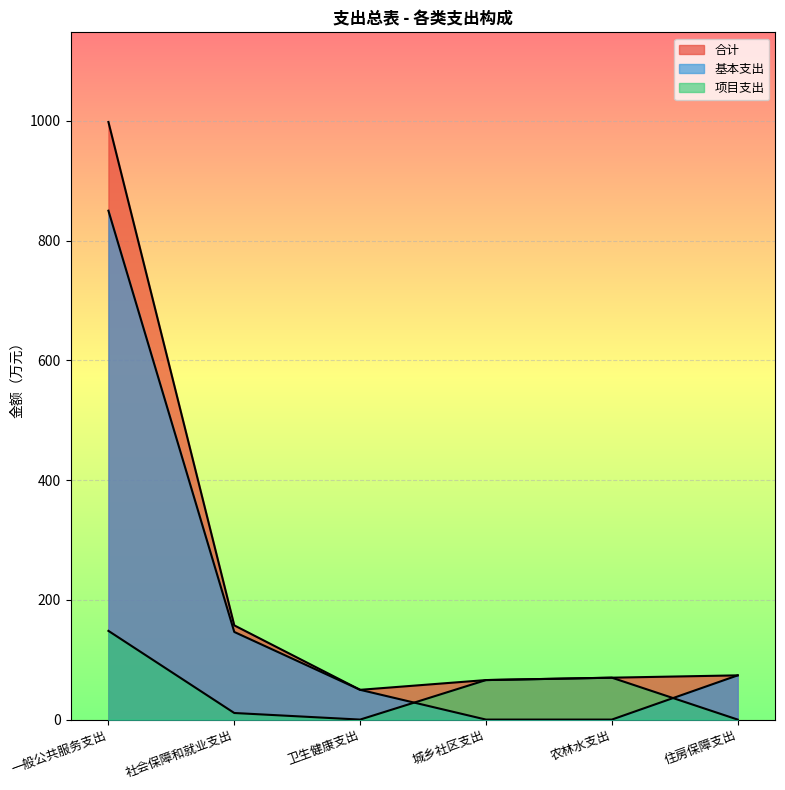

The value of 基本支出 at 社会保障和就业支出 is 146.4. True or false?

True